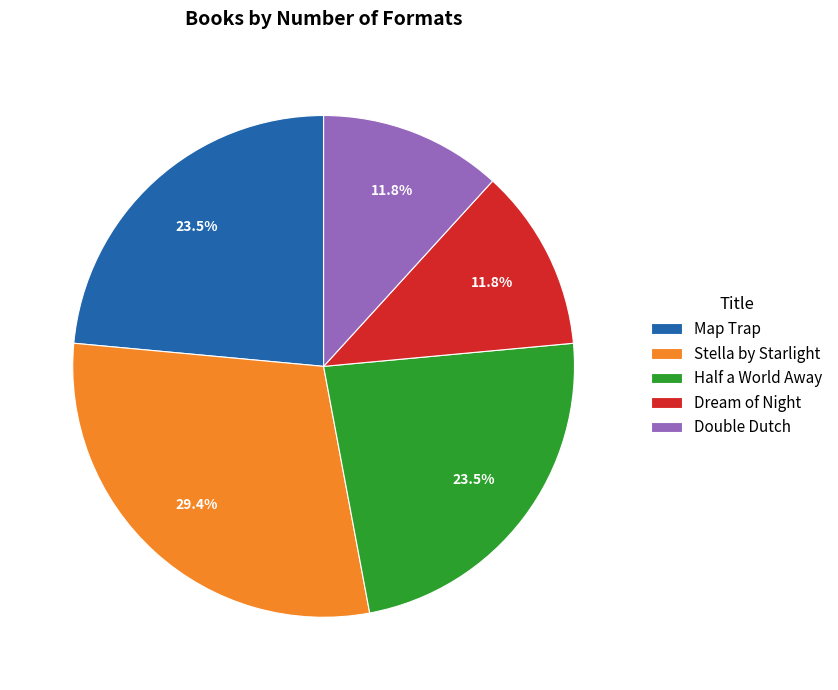

What percentage do Stella by Starlight and Map Trap together represent?

52.9%